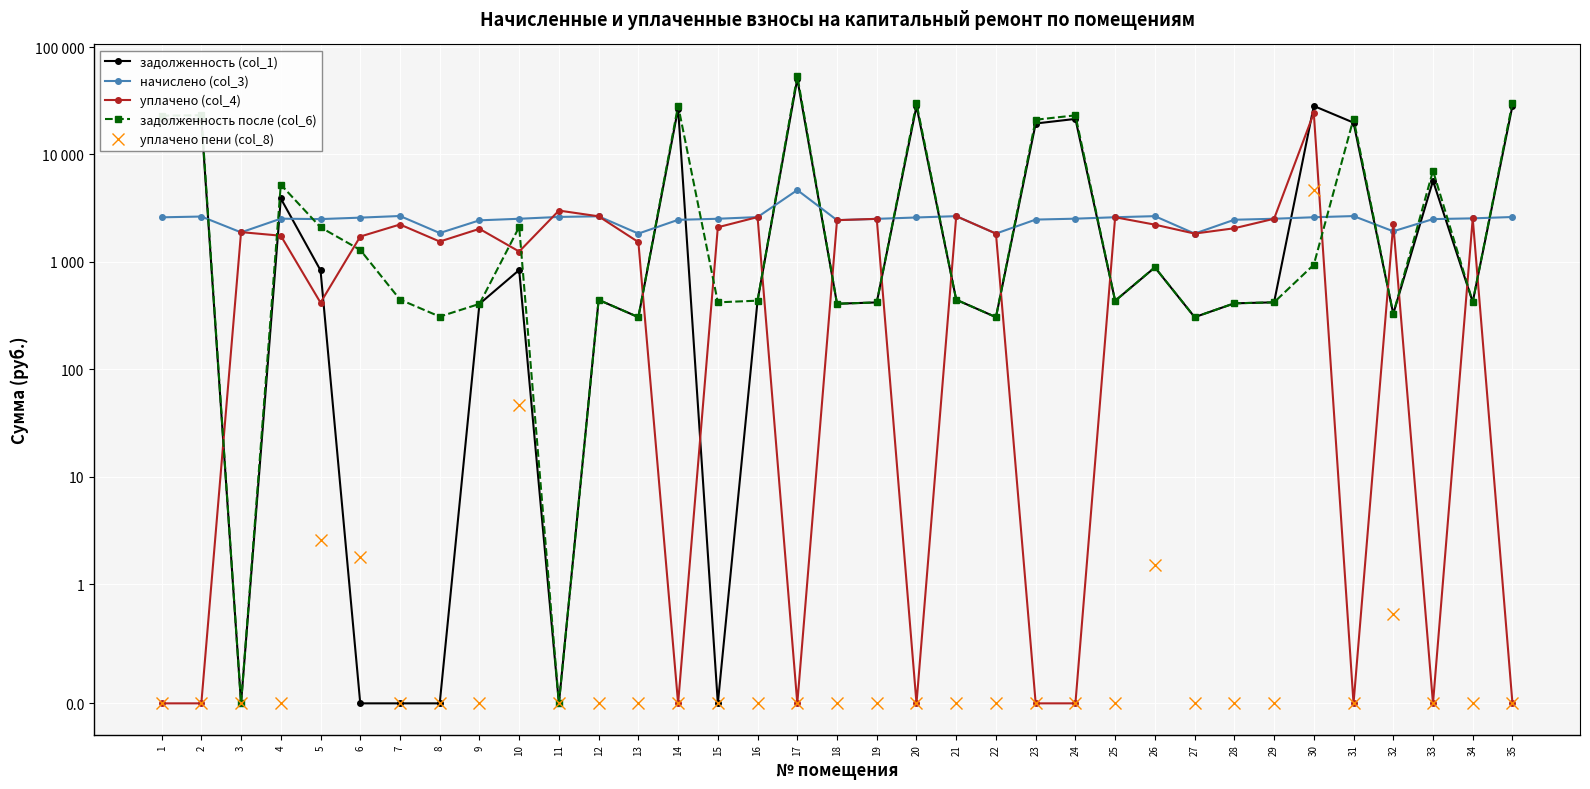

Is this an area chart (filled region under the line)?

No